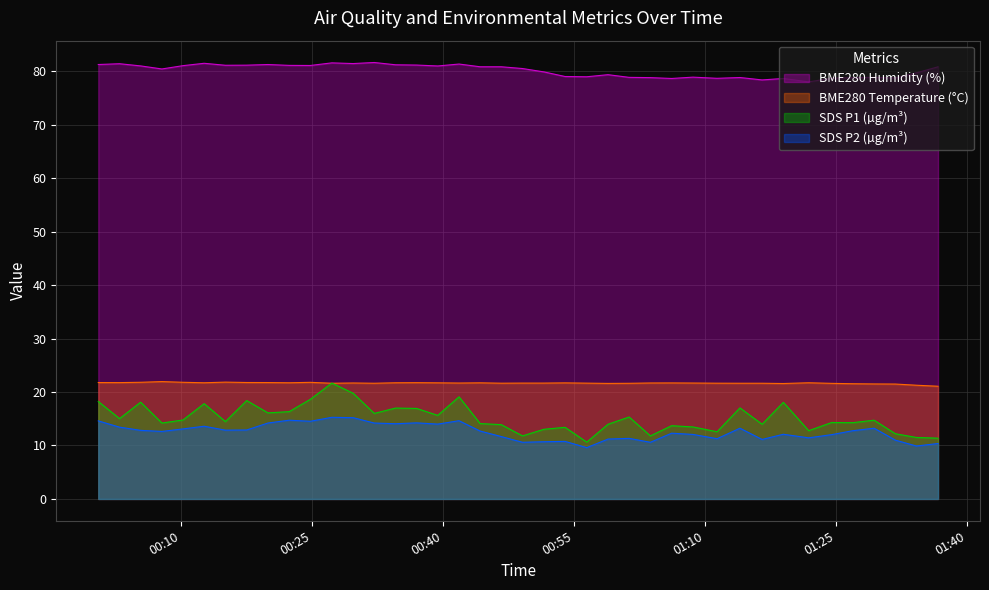

What is the difference between the second highest and minimum values in the SDS_P1 series?

9.1